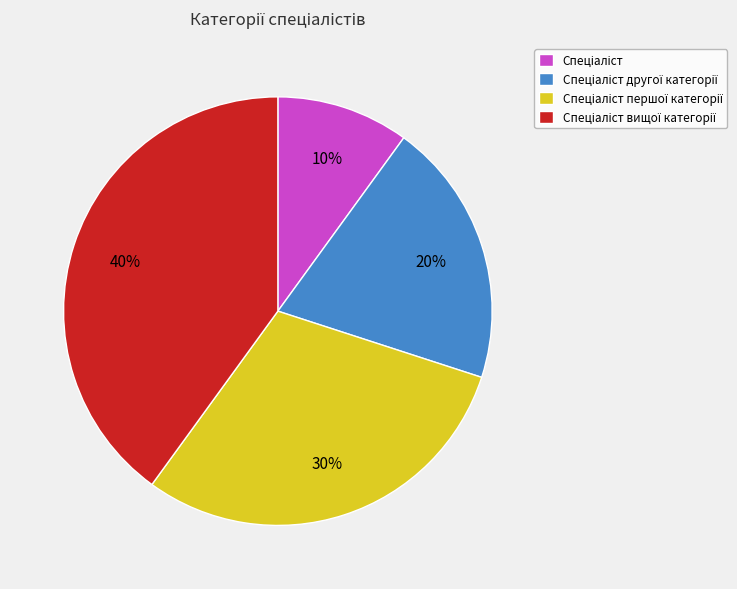

Does any single category account for the majority?

No